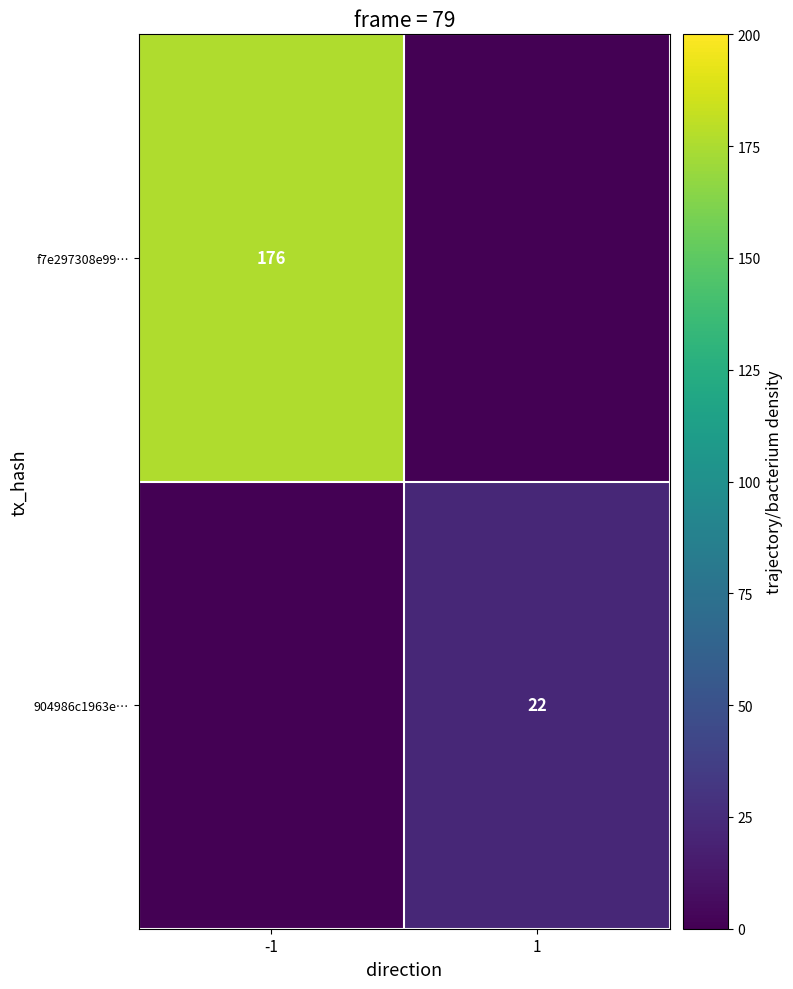

Is the value of 904986c1963e… at 1 greater than the value of f7e297308e99… at -1?

No